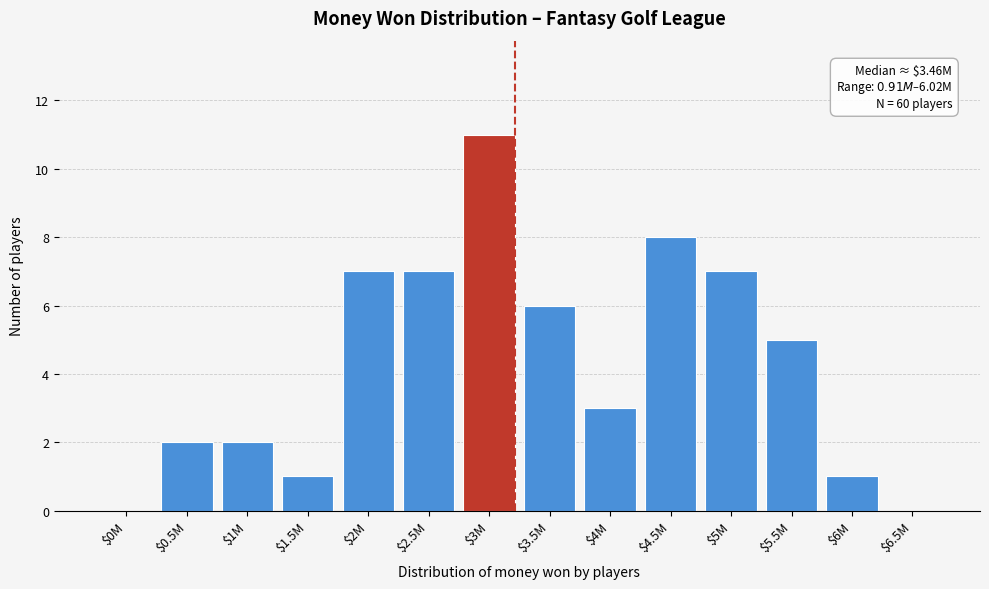

What is the approximate value at $4.5M, to the nearest 10?

10